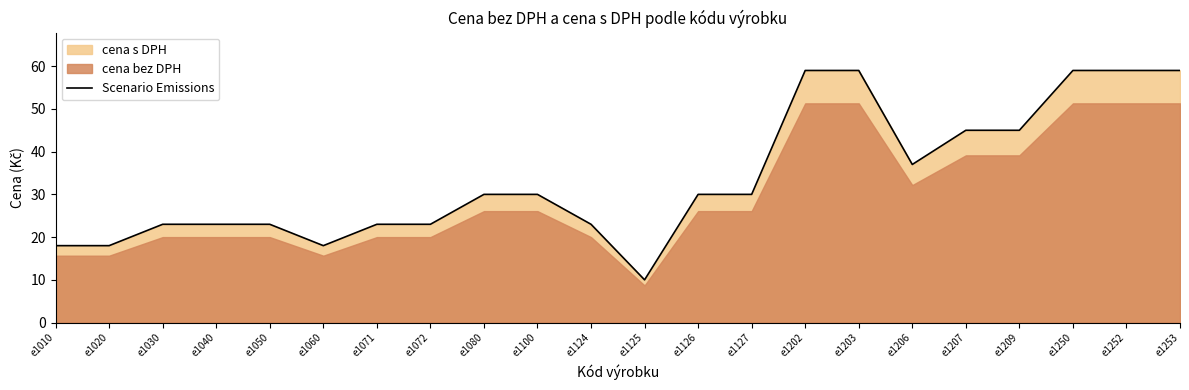

How many data points are less than 30?

10